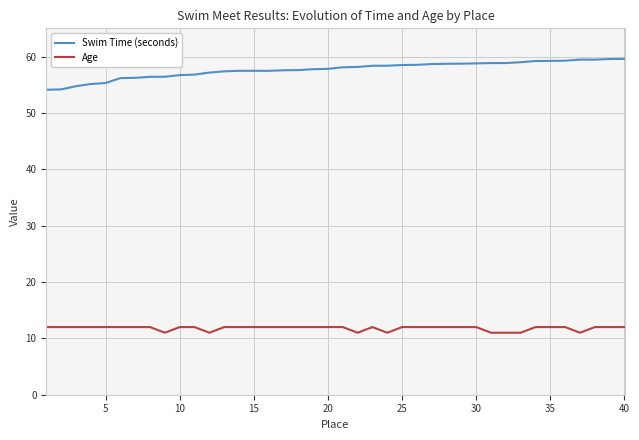

What is the difference between the maximum and minimum values in the Swim Time (seconds) series?

5.5